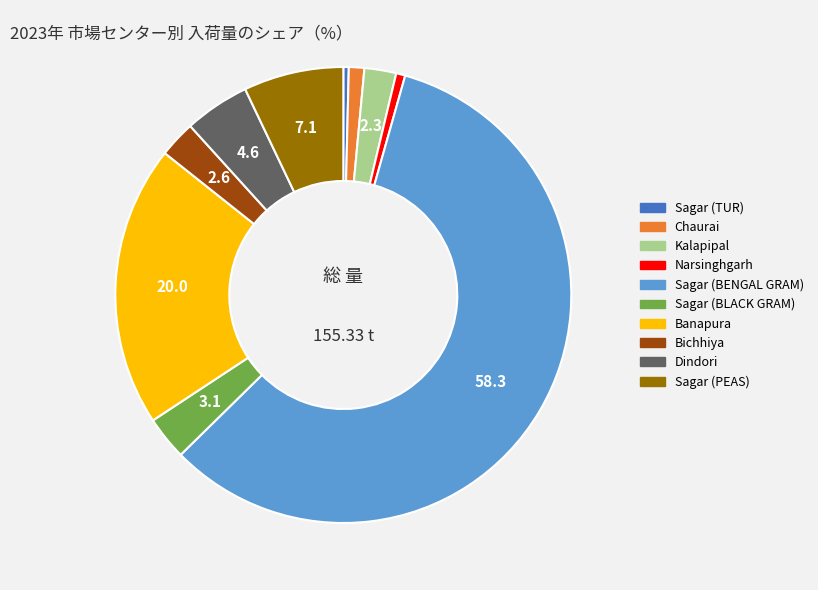

Combined, do Kalapipal and Sagar (PEAS) account for over 50%?

No